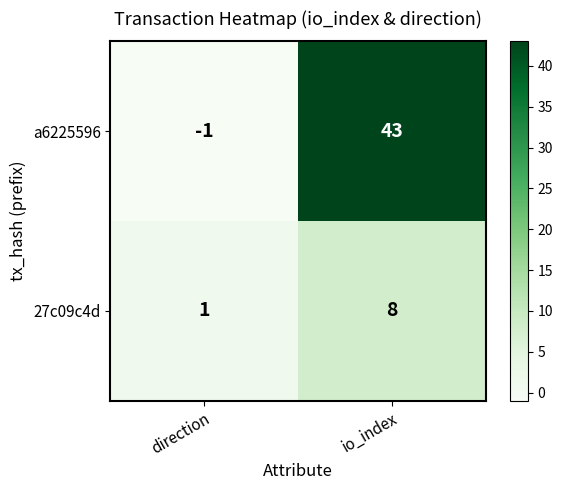

Is it true that a6225596 equals 43 at io_index?

True